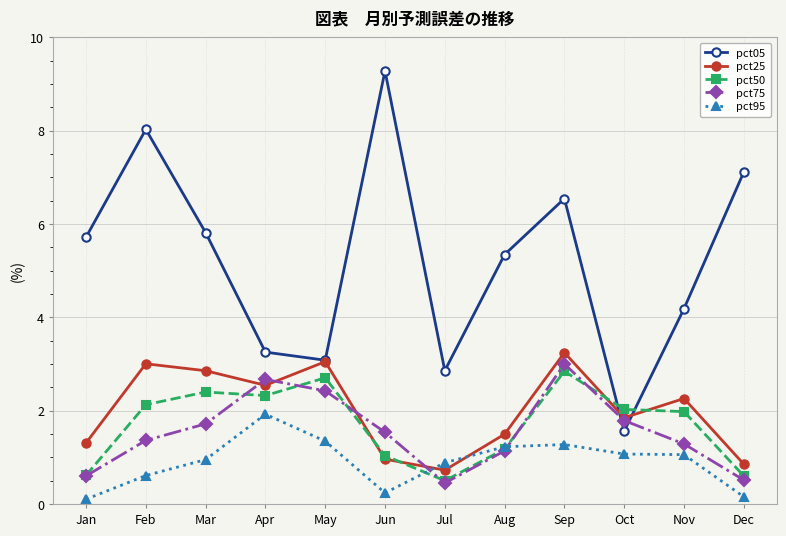

How many interior local peaks does the pct25 series have?

4